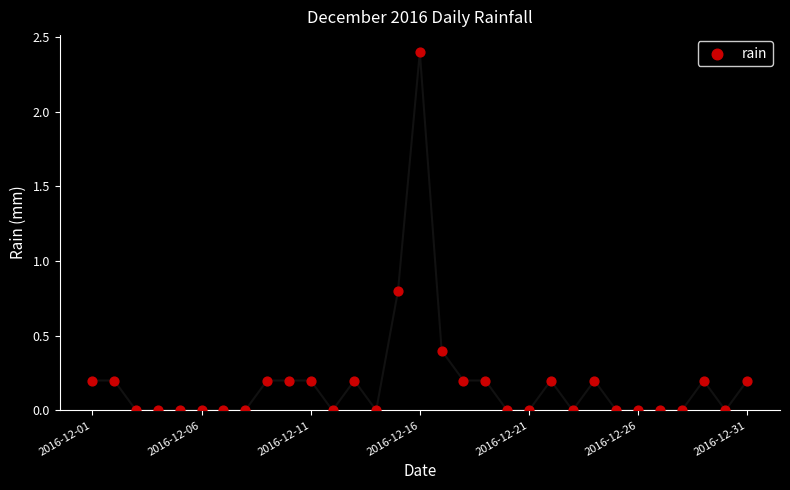

What Y value in the scatter plot is closest to 1?

0.8